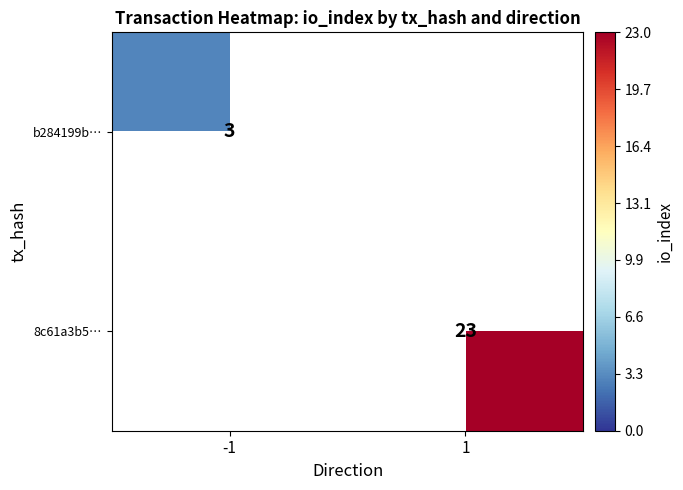

Is the value of 8c61a3b5… at 1 greater than the value of b284199b… at -1?

Yes